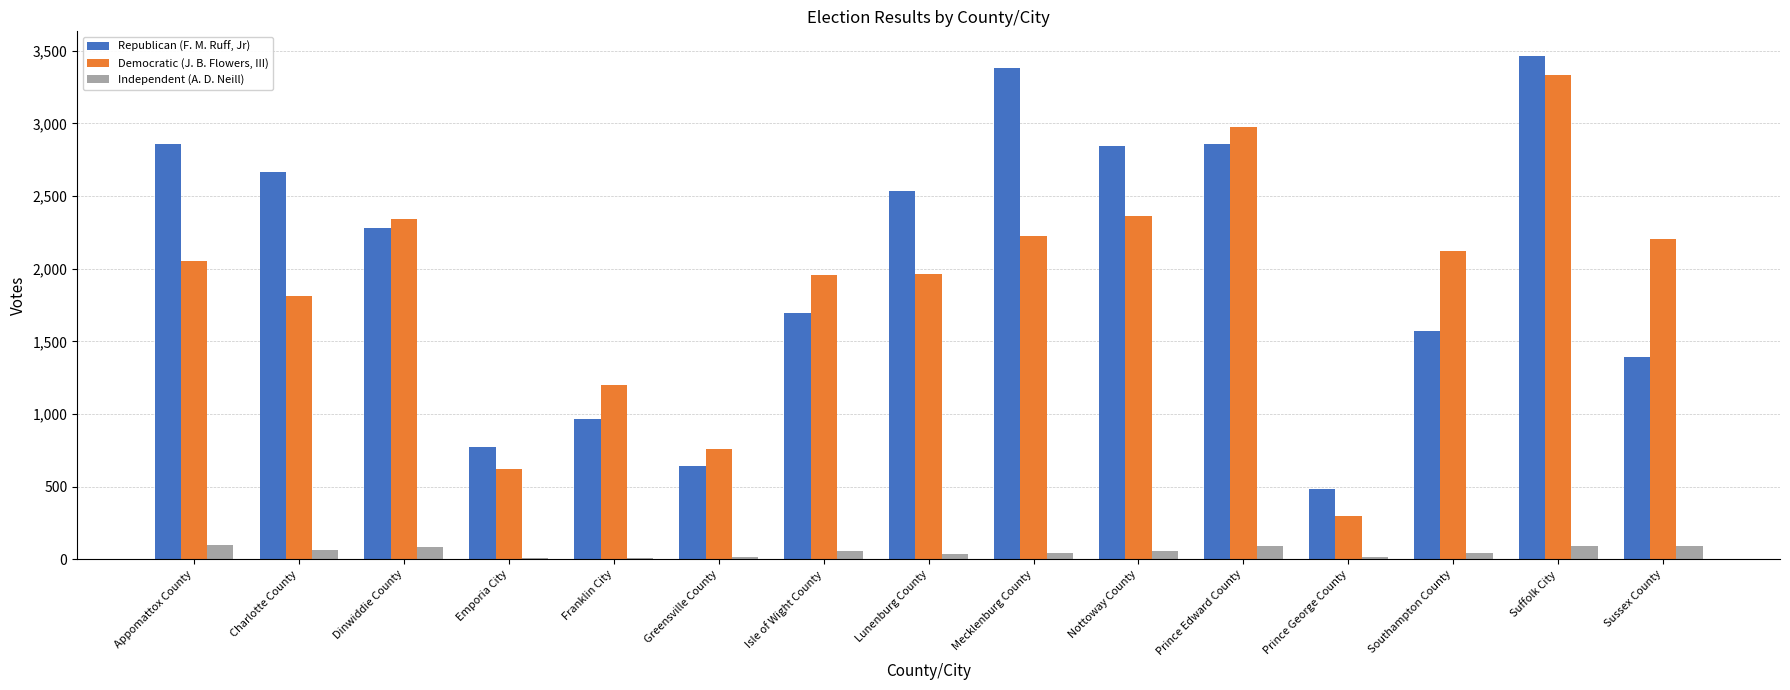

How many distinct data groups are displayed?

3